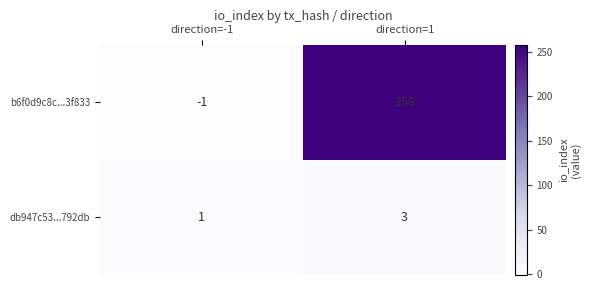

Which series has the widest spread of values?

b6f0d9c8c...3f833